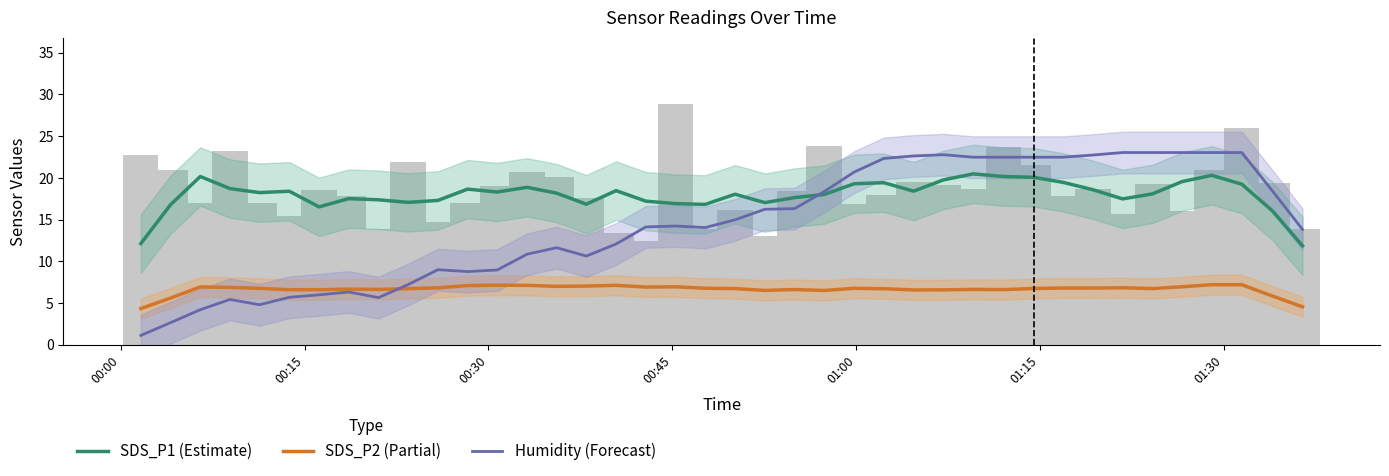

How many values in the SDS_P1 (Estimate) series are below 18?

16